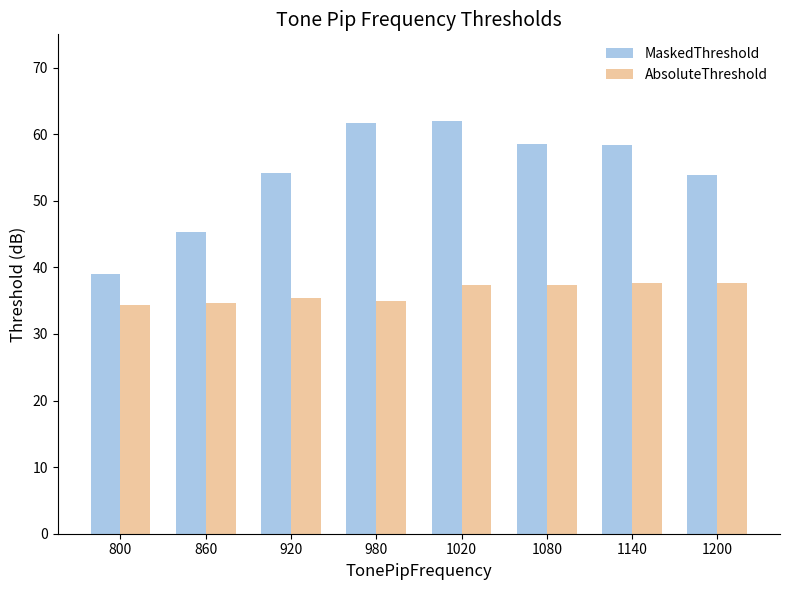

The value of MaskedThreshold at 920 is 87.3. True or false?

False